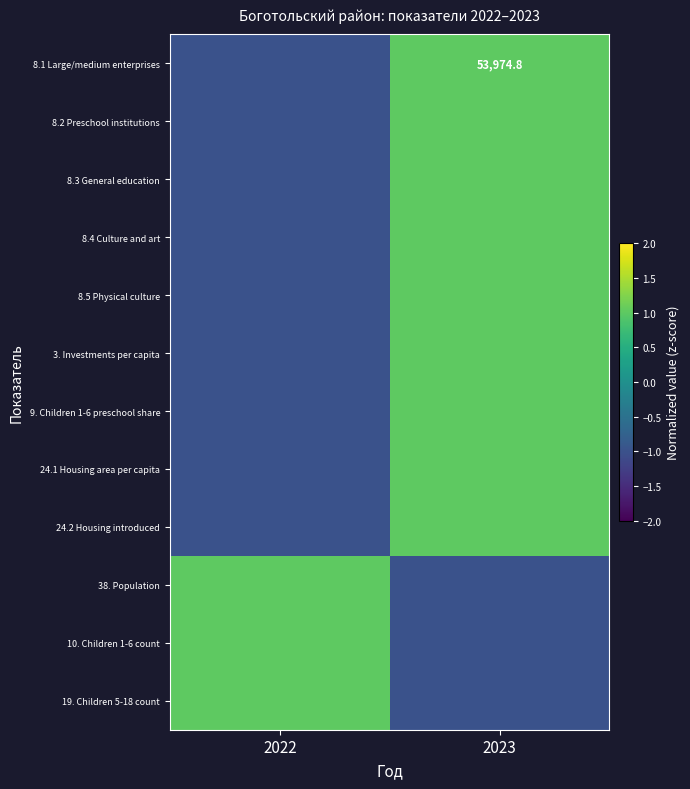

What is the difference between the maximum and minimum values in the 8.5 Physical culture series?

2.0